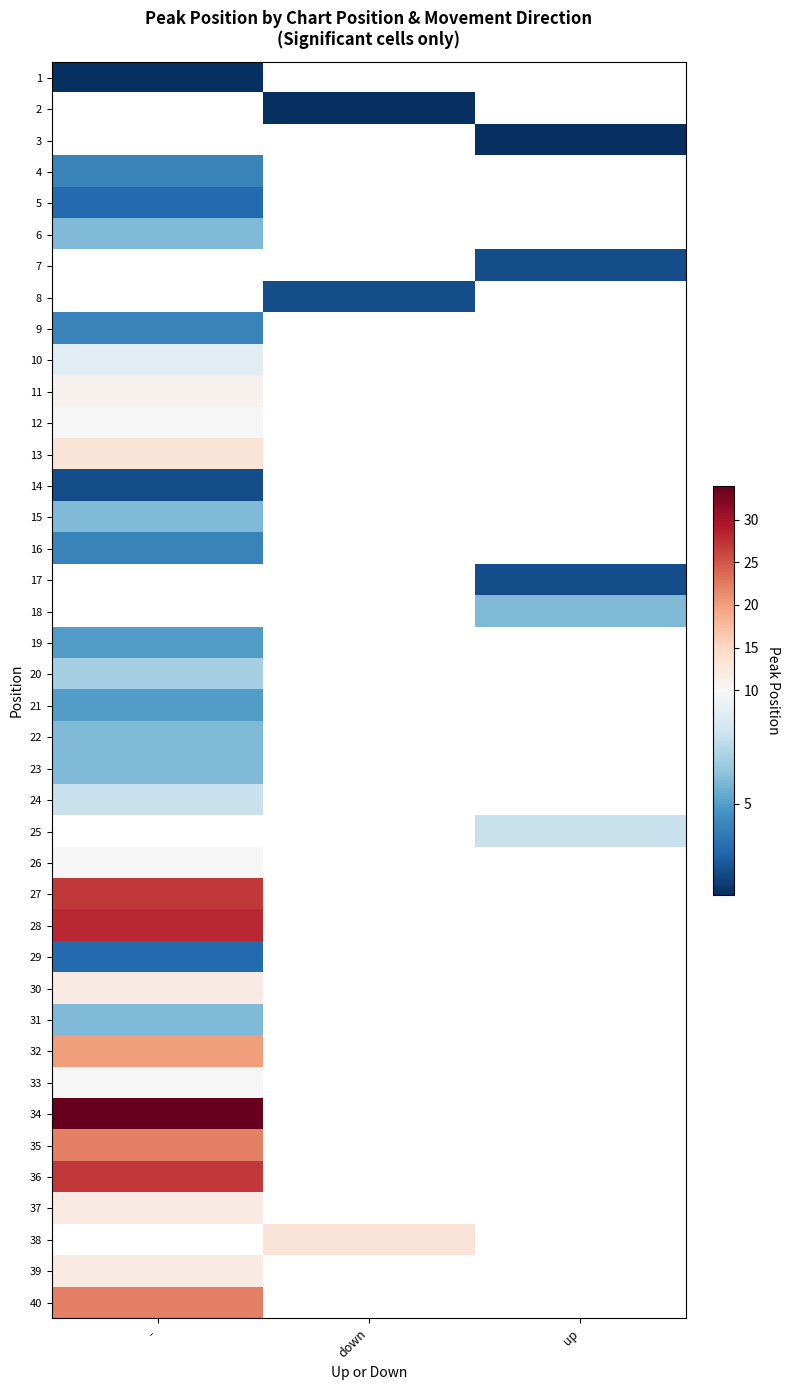

What is the smallest value displayed?

1.0